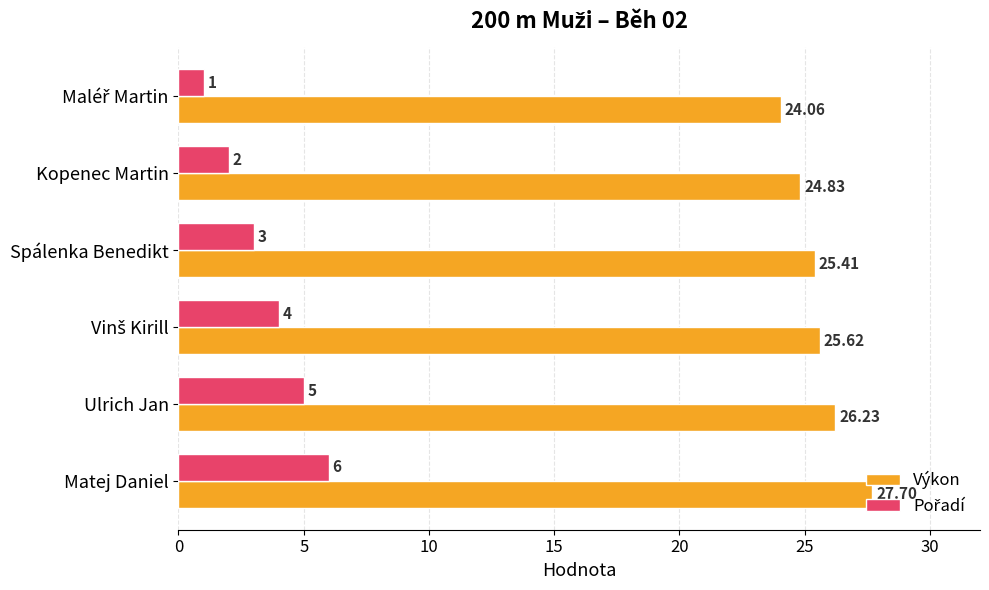

Which label corresponds to the largest value in the chart?

Matej Daniel